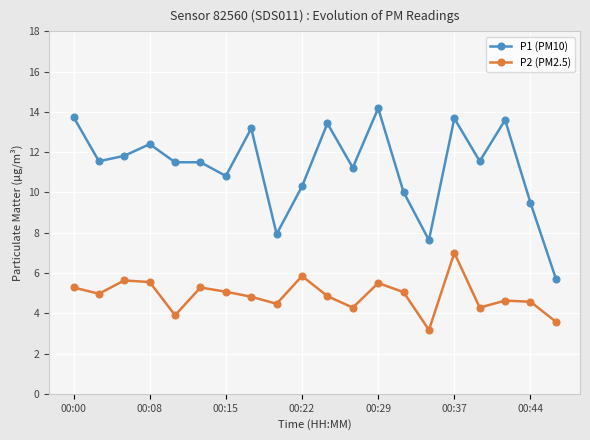

How many lines are shown in the chart?

2